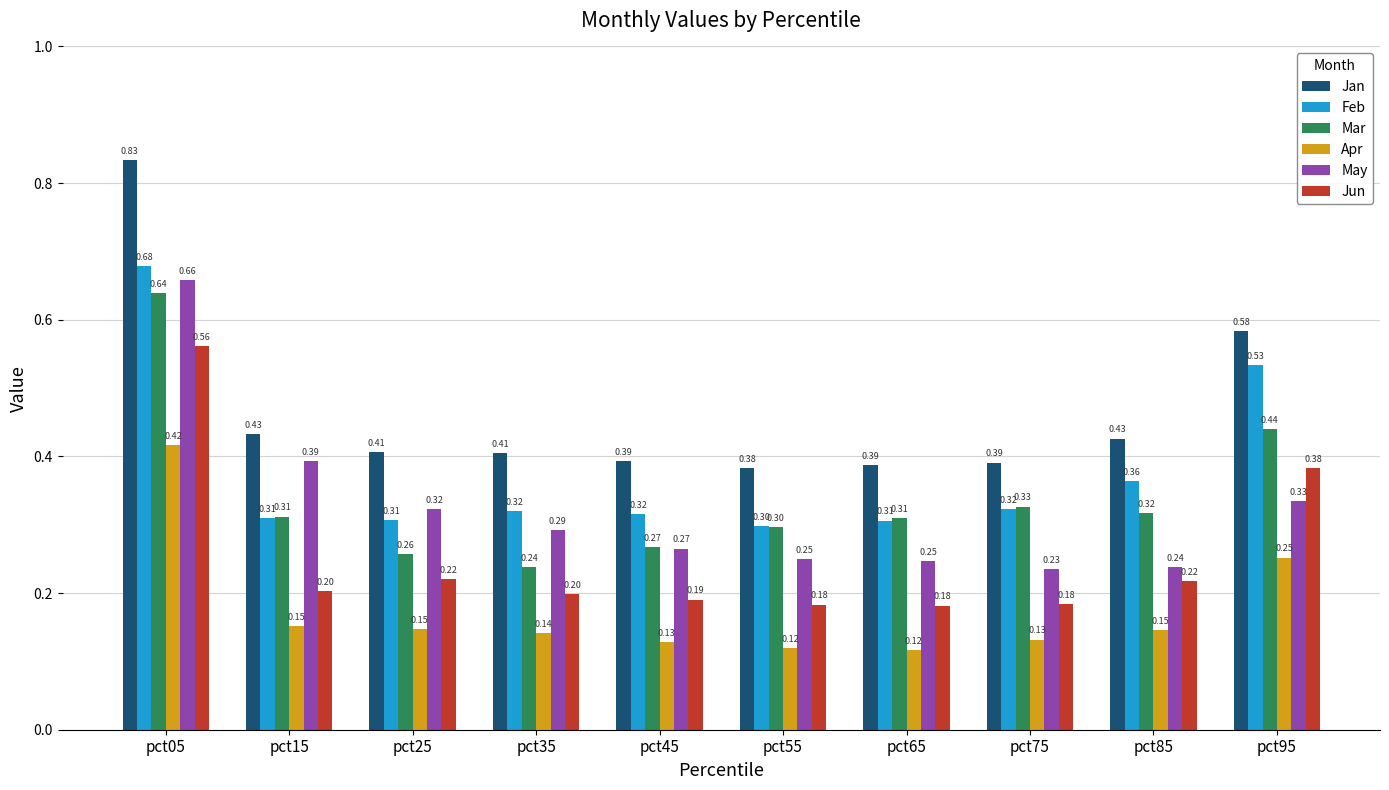

Which series has the widest spread of values?

Jan